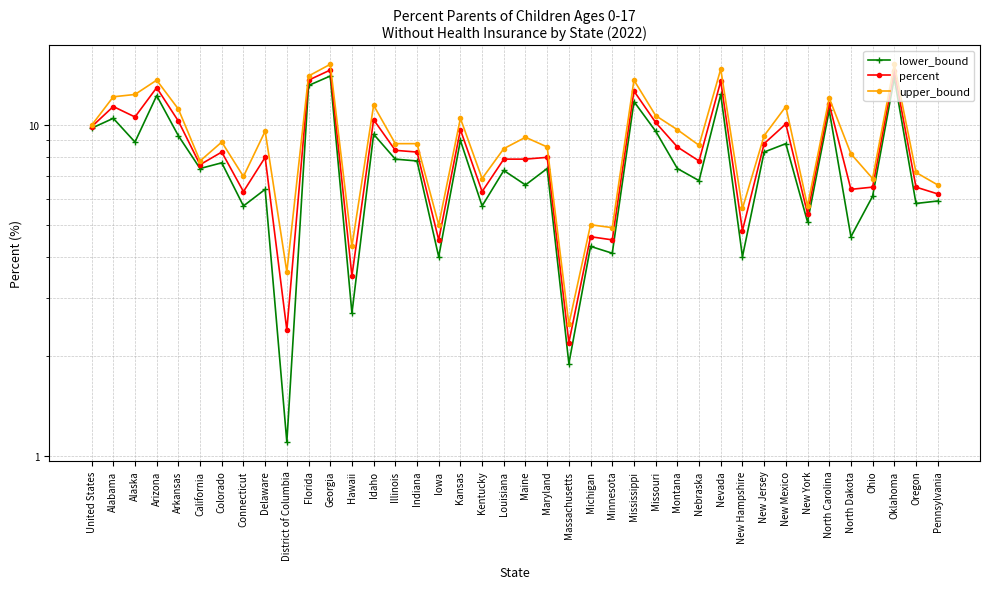

Rank the series by their average value, from lowest to highest.

lower_bound, percent, upper_bound